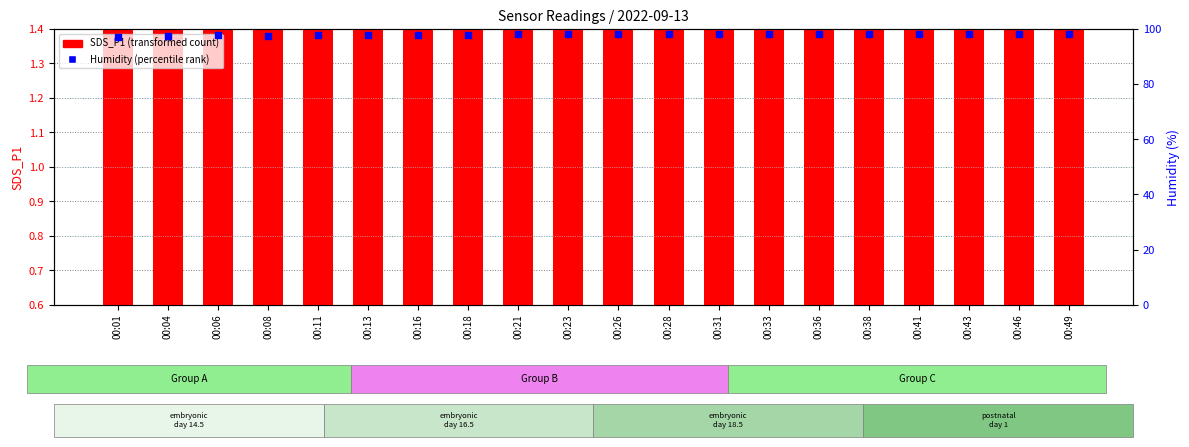

Which series has the largest Y range (max minus min)?

Humidity (percentile rank)